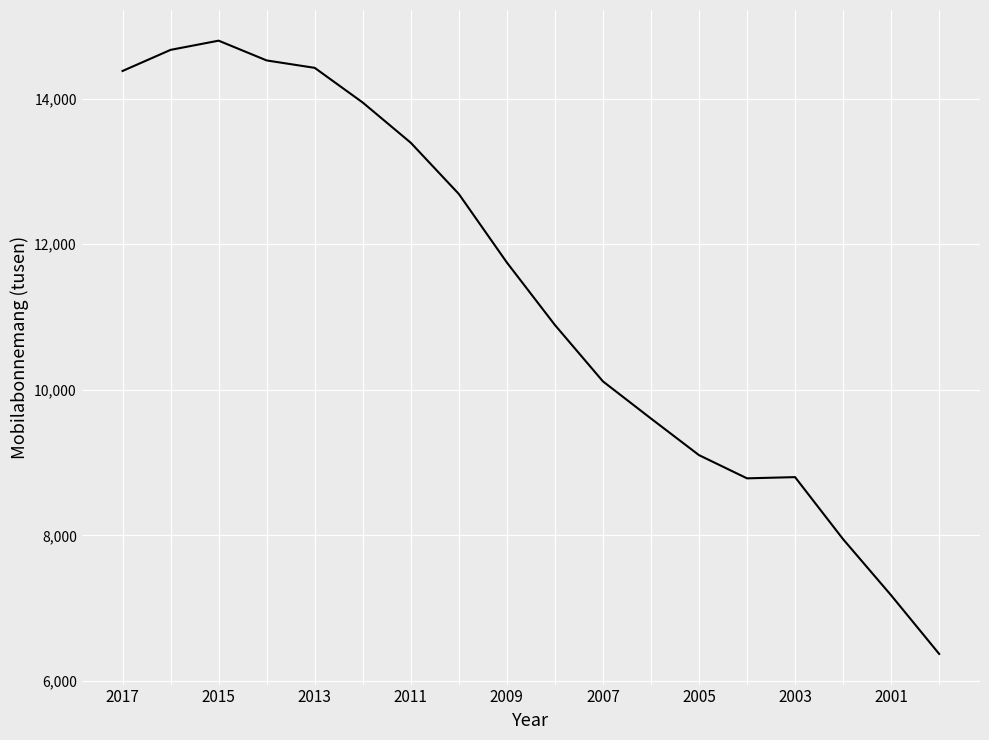

What is the difference between the maximum and minimum values?

8425.2